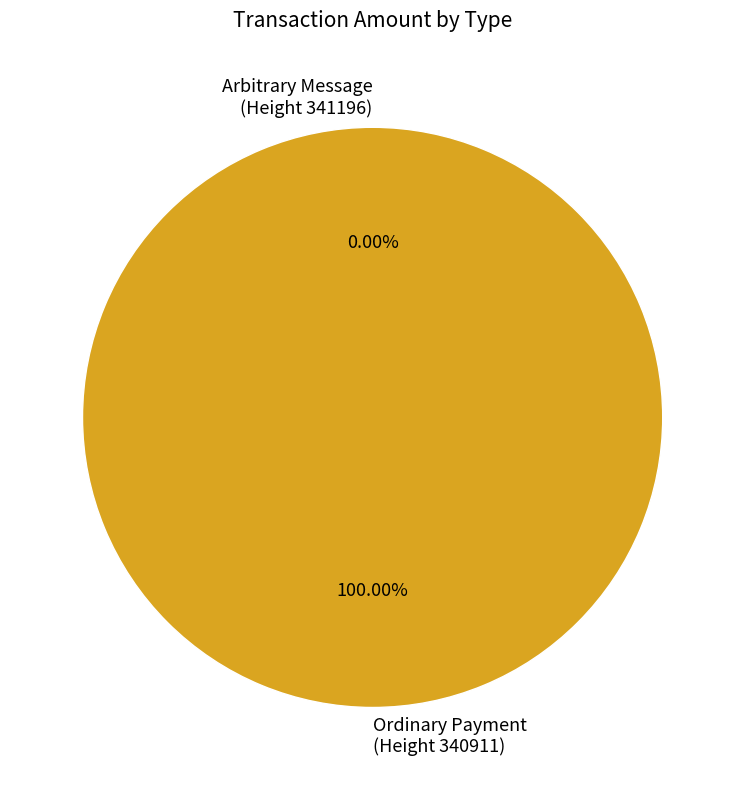

Combined, do Ordinary Payment
(Height 340911) and Arbitrary Message
(Height 341196) account for over 50%?

Yes